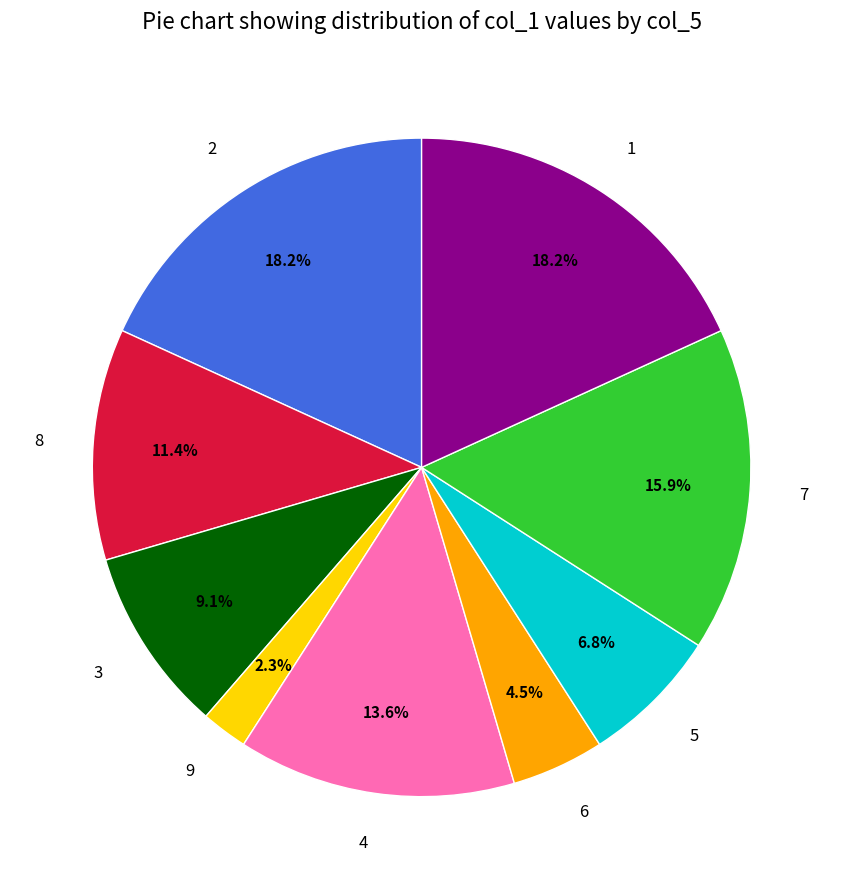

Count the number of slices in the pie.

9